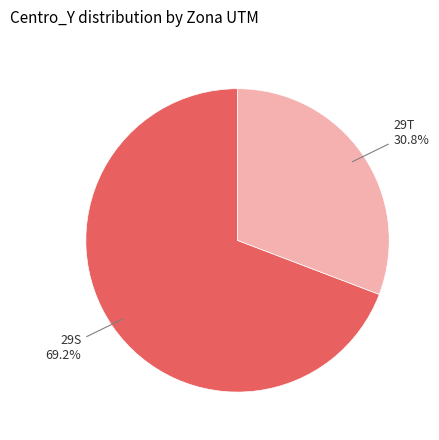

Is there any slice that represents more than half of the pie?

Yes